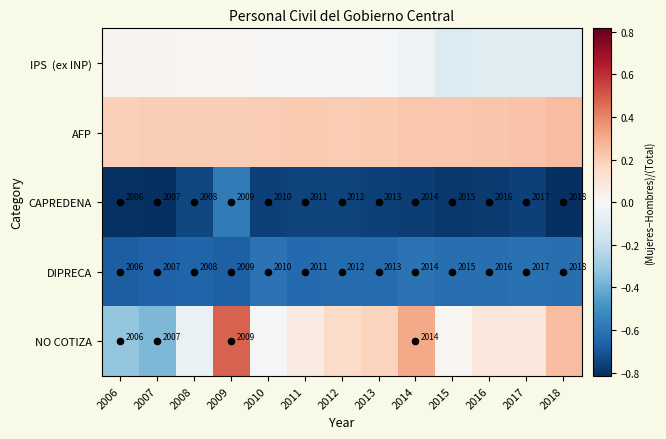

Between 2008 and 2010, which series saw the biggest shift?

DIPRECA